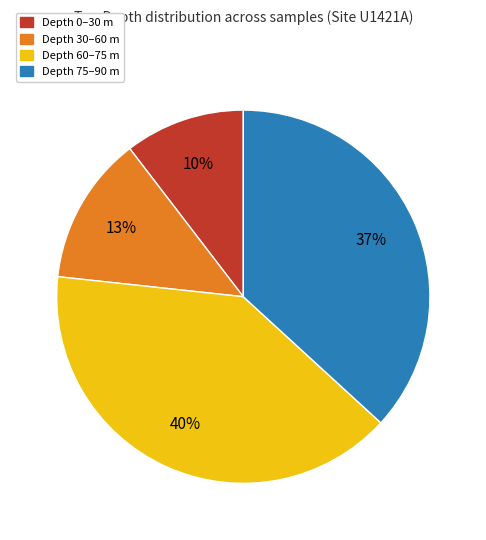

To the nearest percent, what is the average slice percentage?

25%